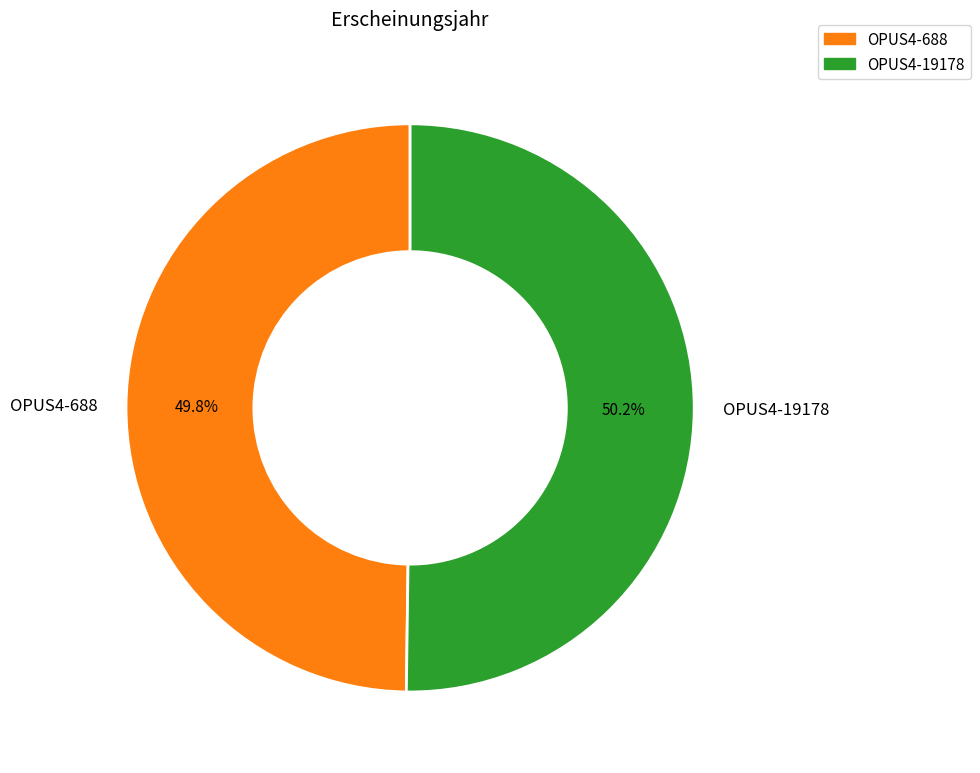

Approximately how many times larger is the value at OPUS4-19178 compared to OPUS4-688?

1.0